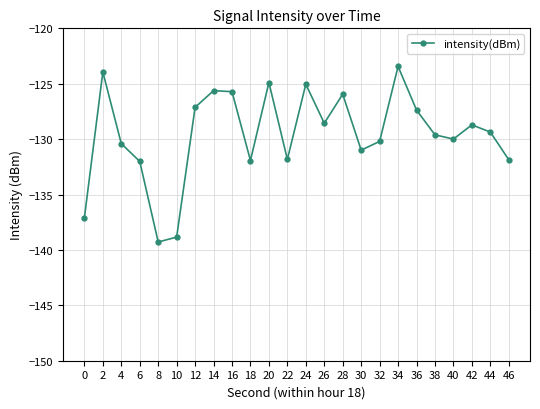

What is the value of the 2nd point from the left?

-123.9